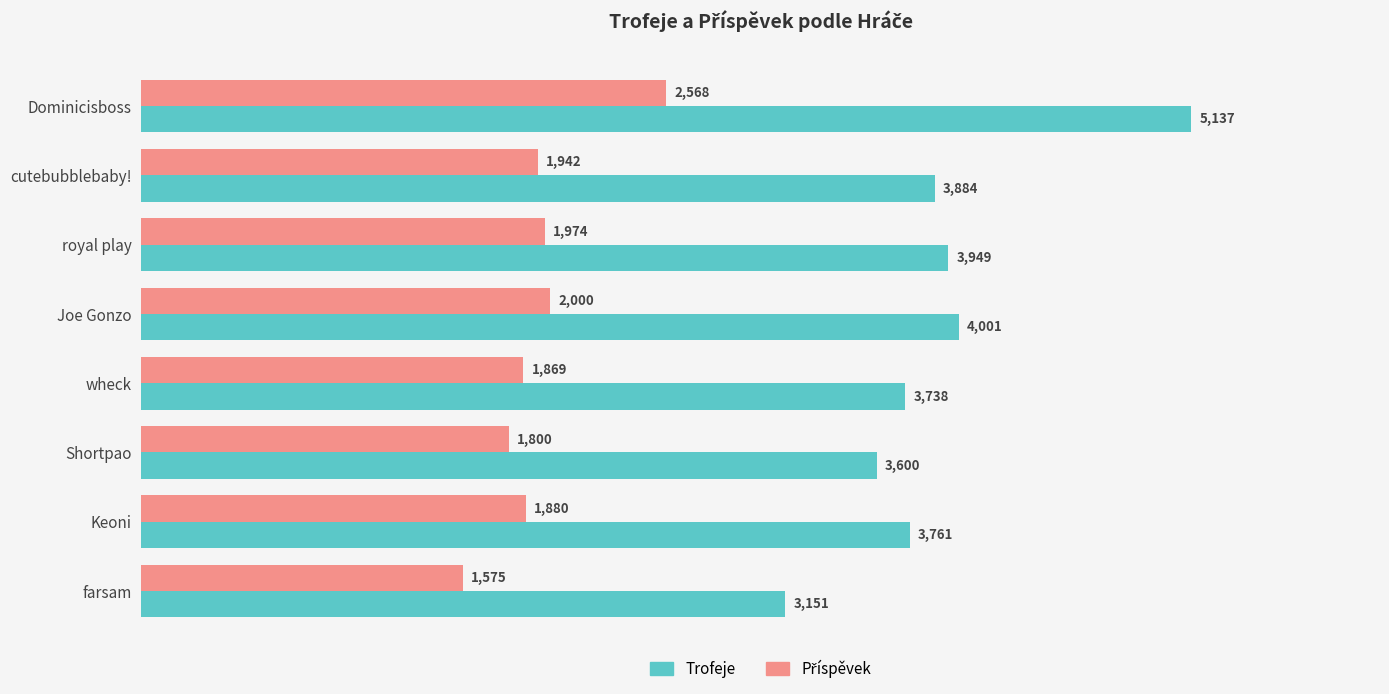

Count the number of data series in this chart.

2